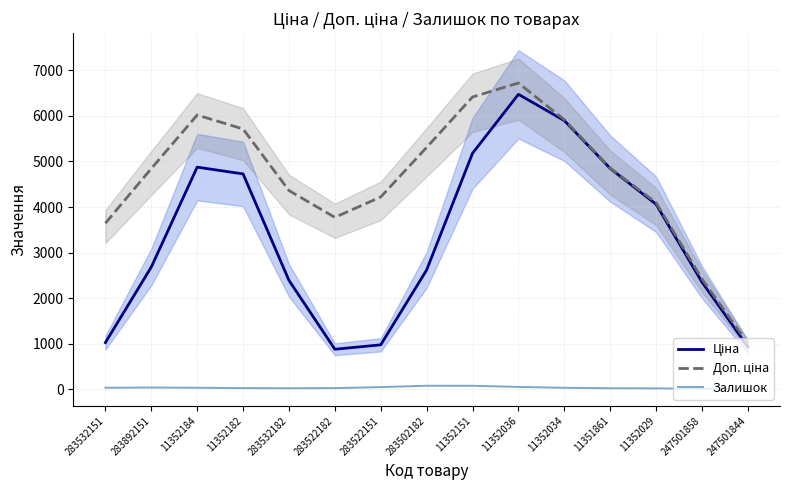

Between 283522182 and 11351861, which series saw the biggest shift?

Ціна